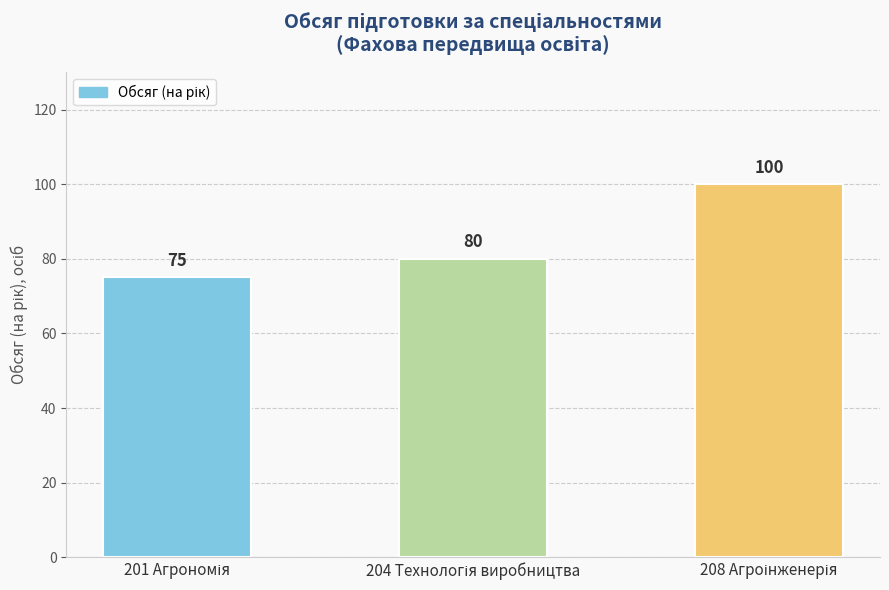

What is the difference between the second highest and minimum values?

5